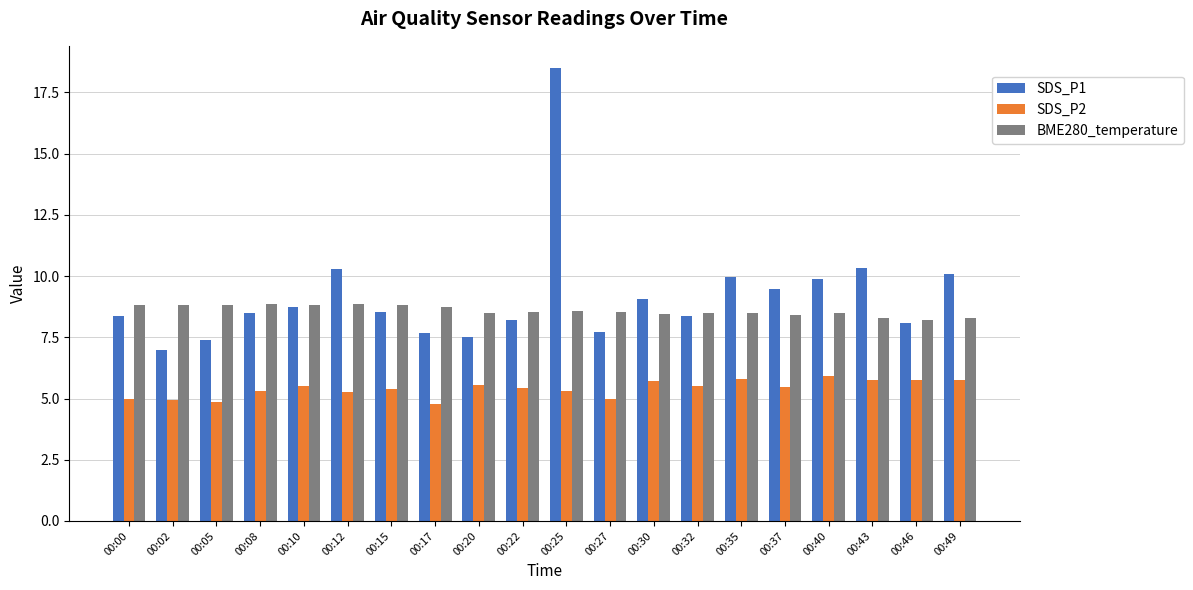

Which series has the largest total across all categories?

SDS_P1